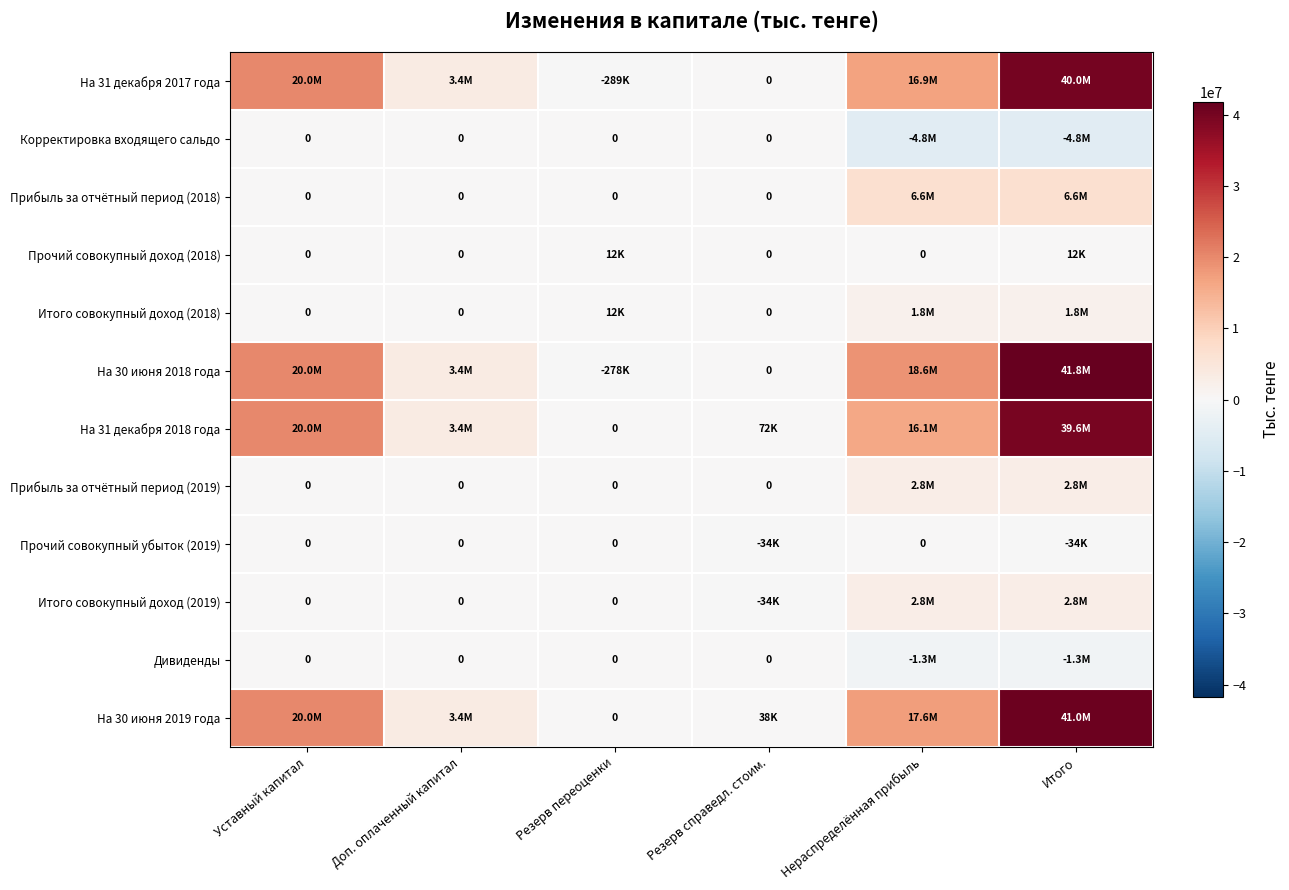

What is the sum of all Итого совокупный доход (2019) values?

5599076